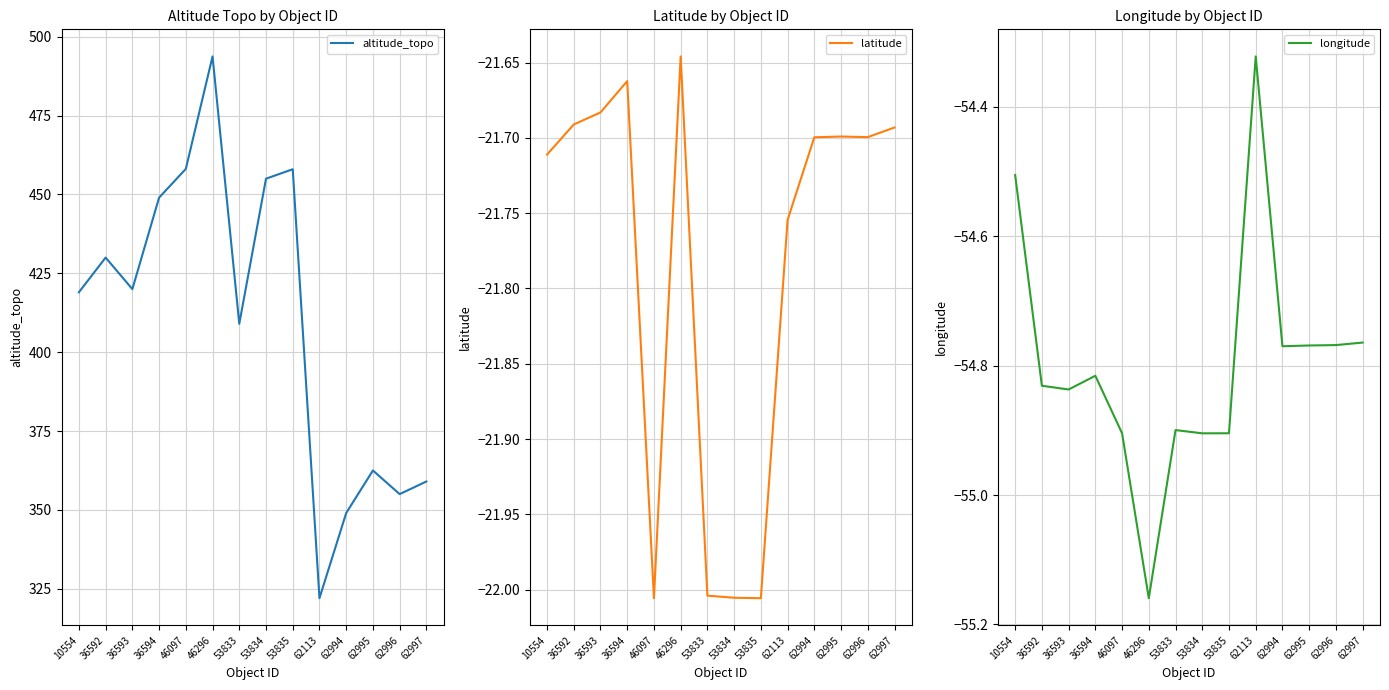

How many lines are shown in the chart?

3